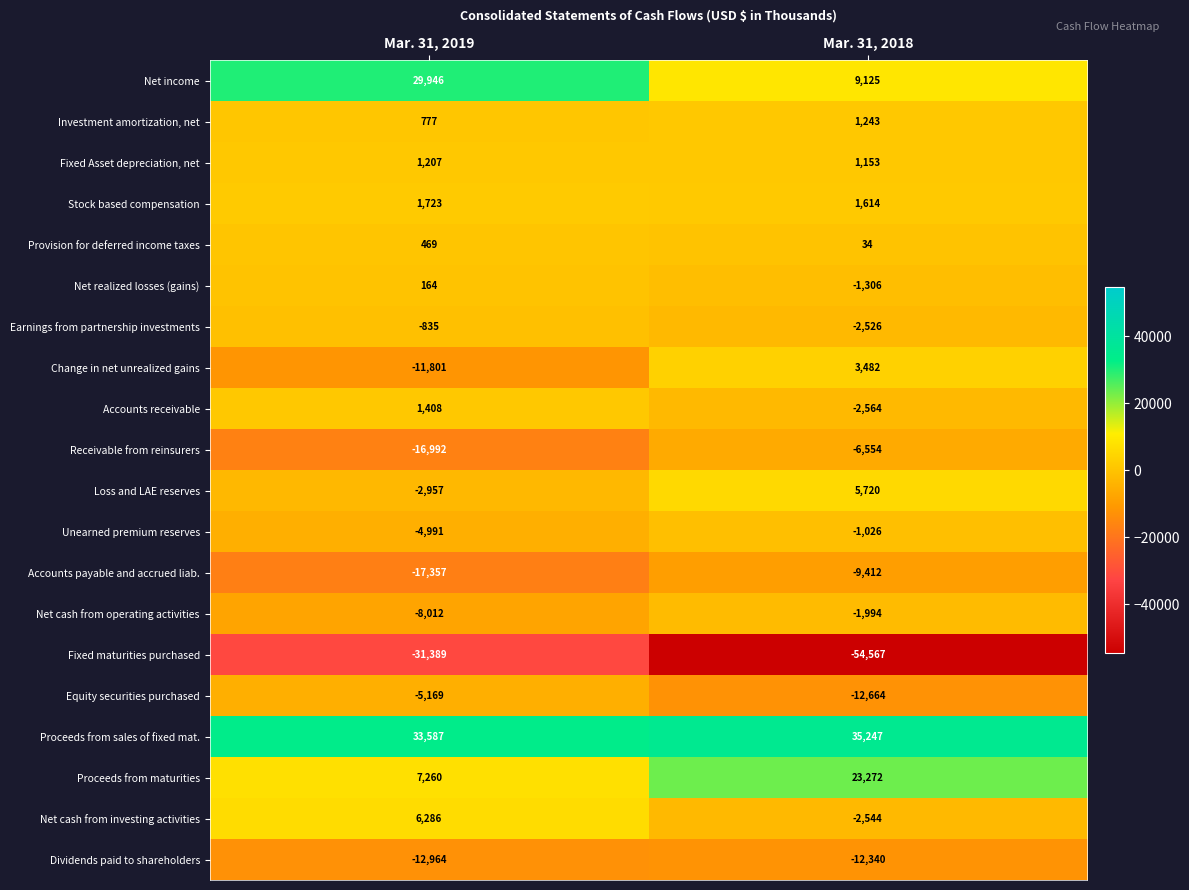

List the series in order of their peak value, lowest first.

Fixed maturities purchased, Dividends paid to shareholders, Accounts payable and accrued liab., Receivable from reinsurers, Equity securities purchased, Net cash from operating activities, Unearned premium reserves, Earnings from partnership investments, Net realized losses (gains), Provision for deferred income taxes, Fixed Asset depreciation, net, Investment amortization, net, Accounts receivable, Stock based compensation, Change in net unrealized gains, Loss and LAE reserves, Net cash from investing activities, Proceeds from maturities, Net income, Proceeds from sales of fixed mat.